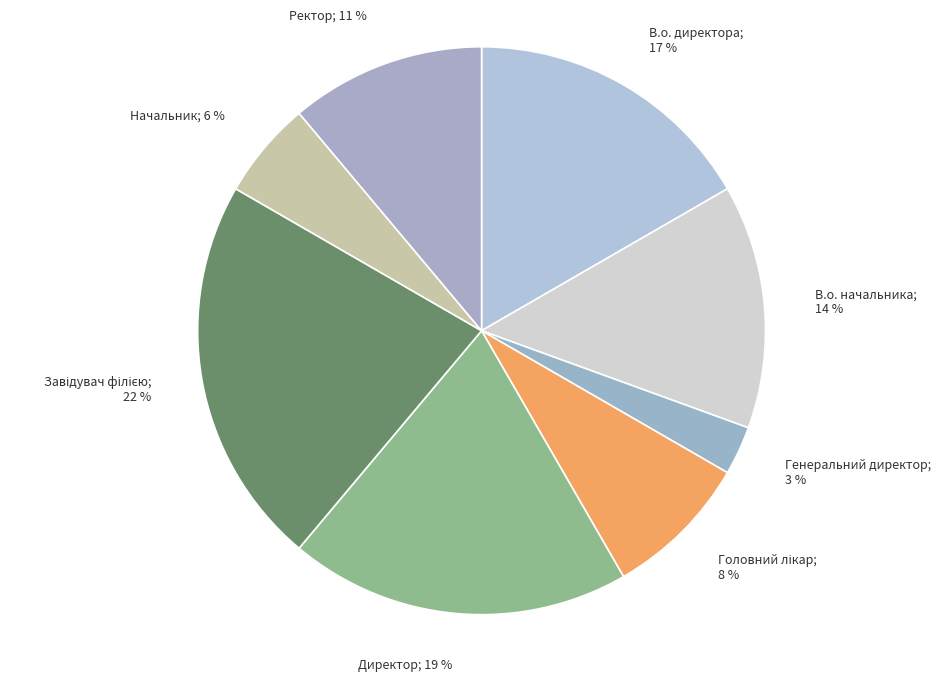

Combined, do Директор; 19 % and В.о. директора; 17 % account for over 50%?

No